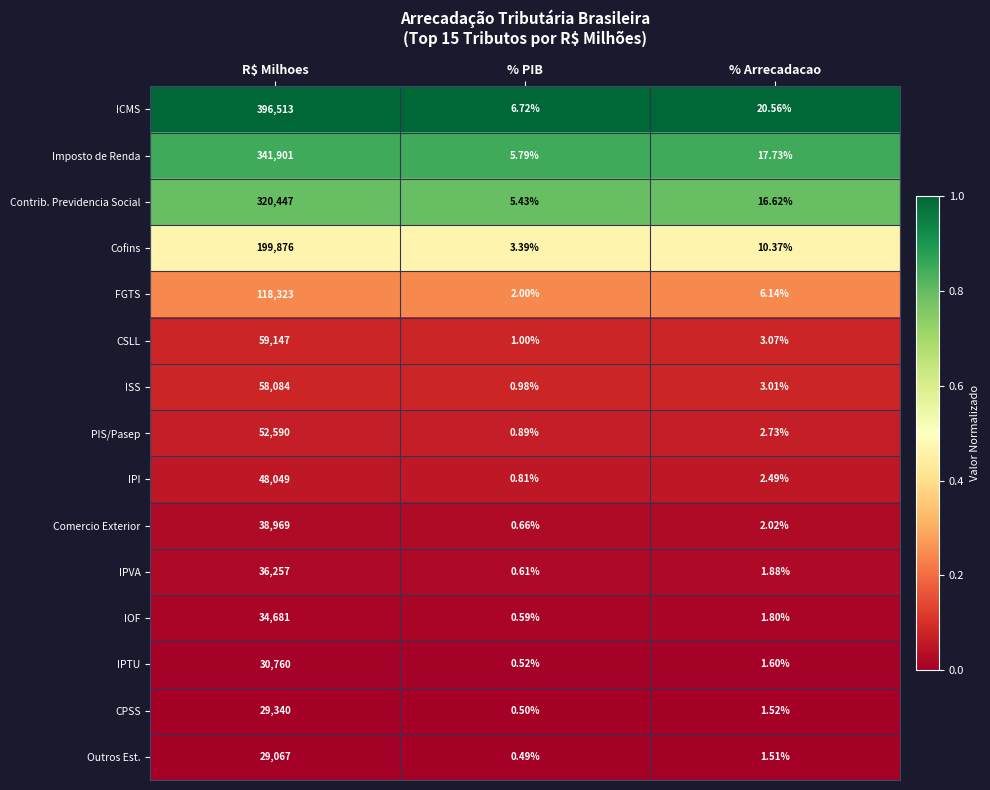

What is the total value across all series at % PIB?

30.4